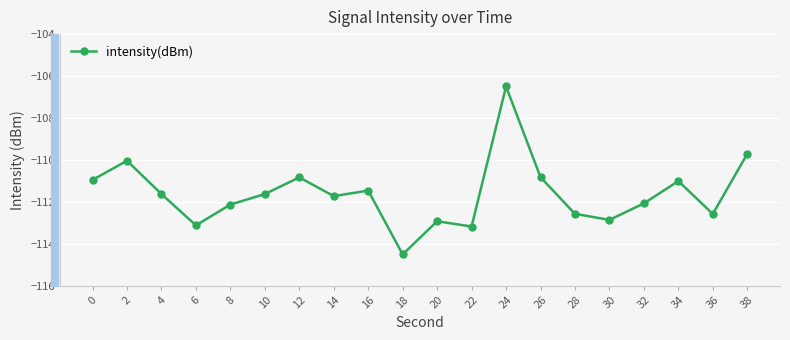

Where is the first local minimum?

6